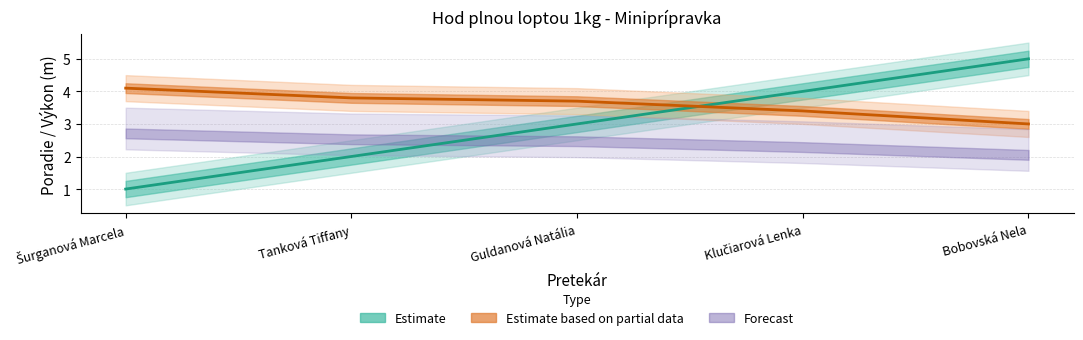

Which series changed the most between Guldanová Natália and Klučiarová Lenka?

Poradie (Estimate line)